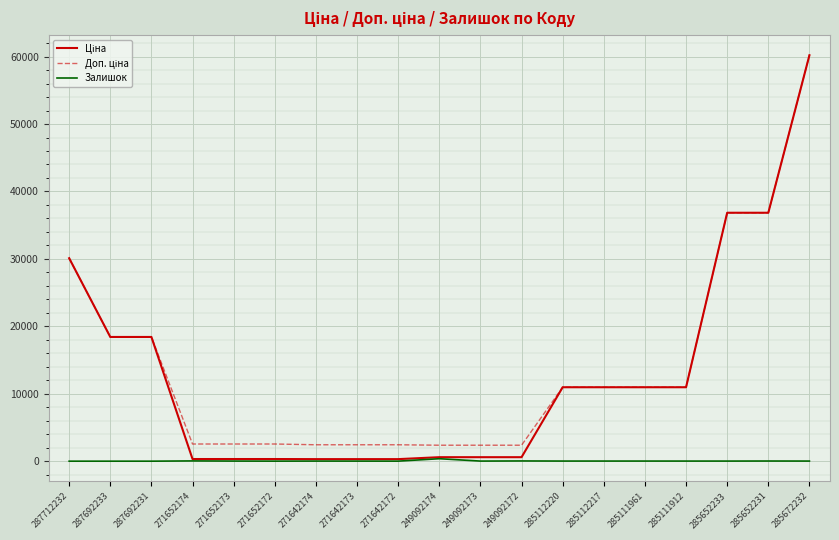

At which category is the sum across all series the highest?

285672232